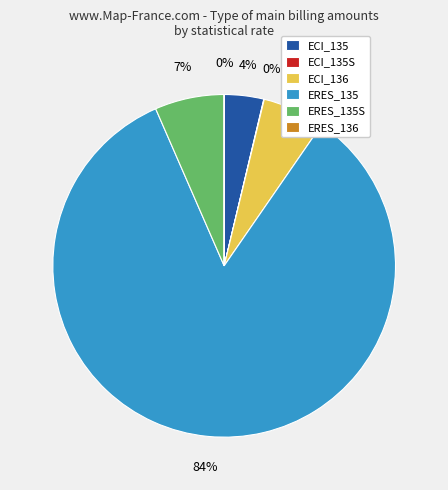

Which category accounts for the majority?

ERES_135